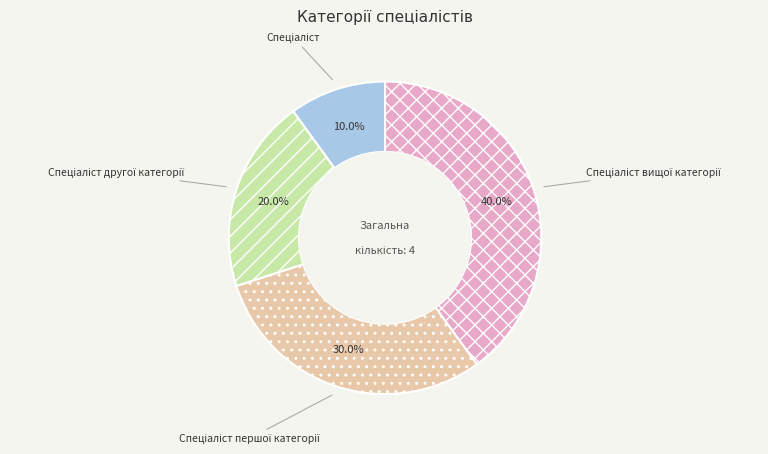

How many slices are in this pie chart?

4